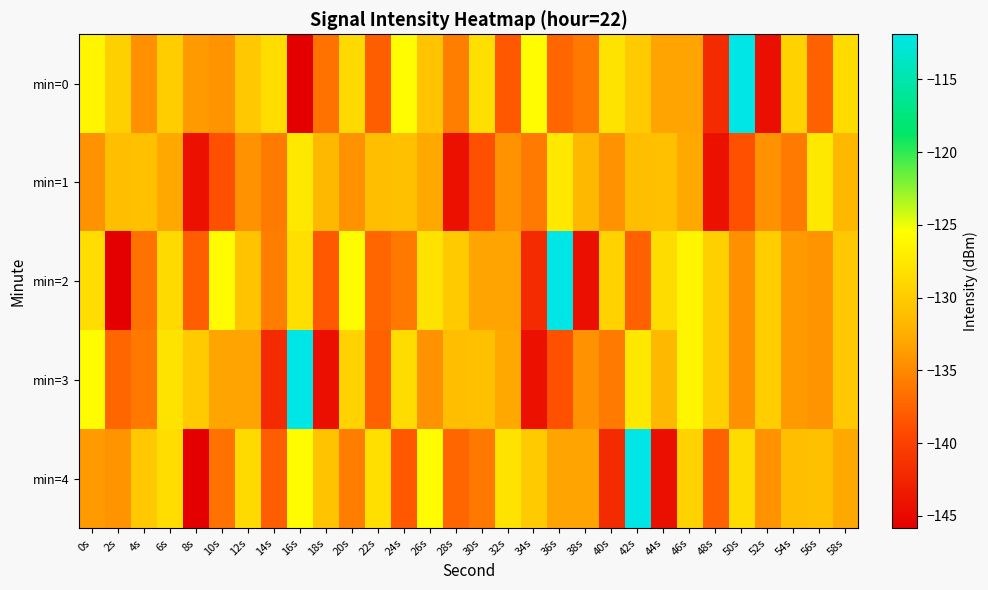

At which category does the chart reach its minimum across all series?

16s